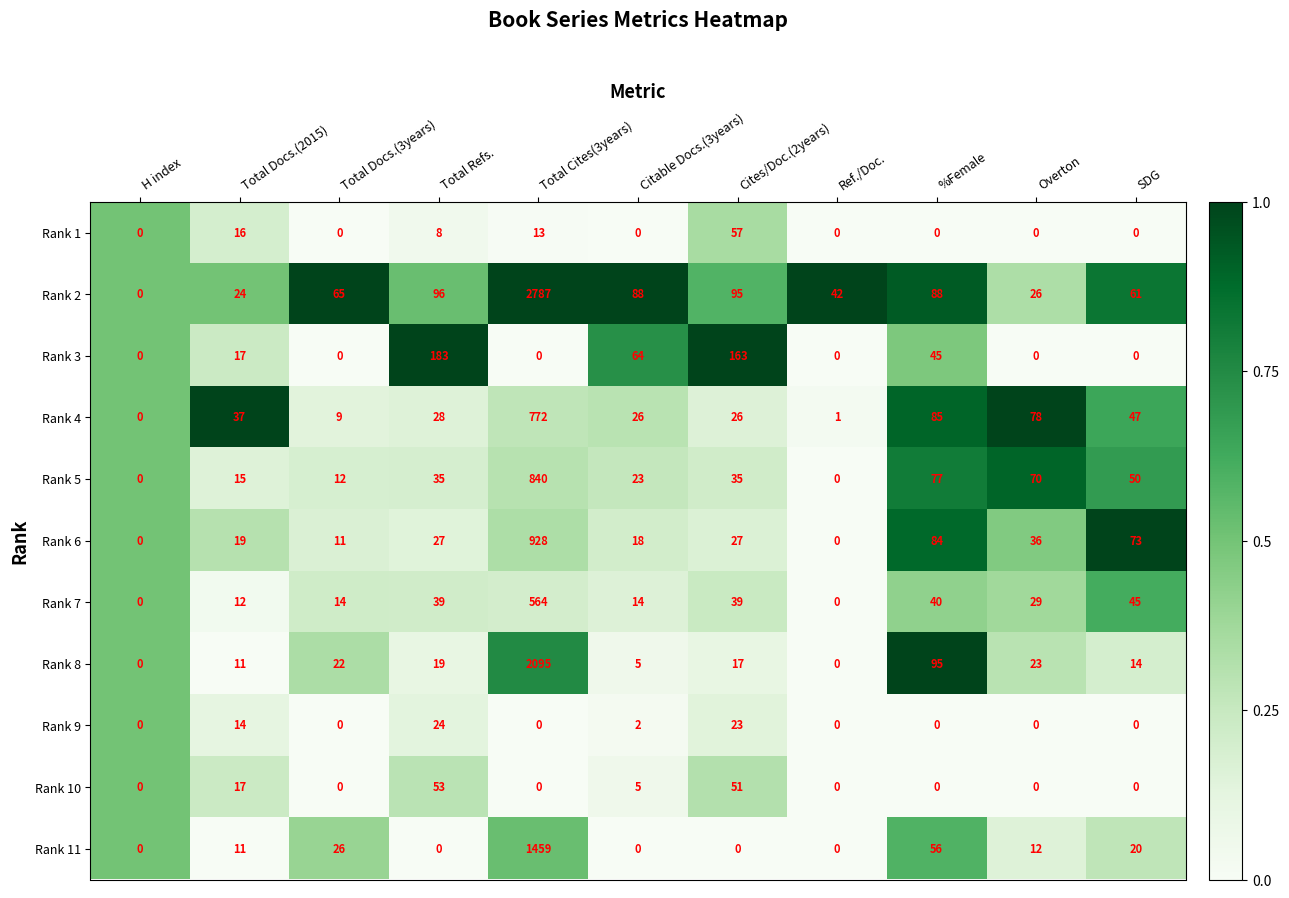

List the series in order of their peak value, lowest first.

Rank 9, Rank 10, Rank 1, Rank 3, Rank 7, Rank 4, Rank 5, Rank 6, Rank 11, Rank 8, Rank 2